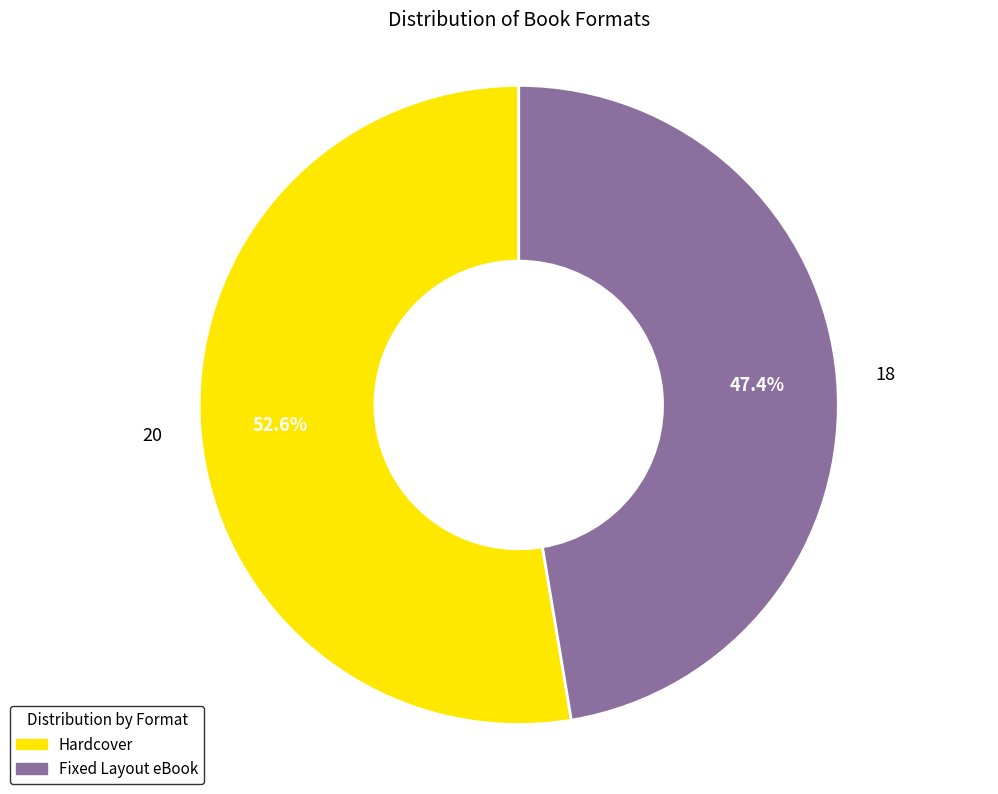

Rank the categories by value from lowest to highest.

Fixed Layout eBook, Hardcover